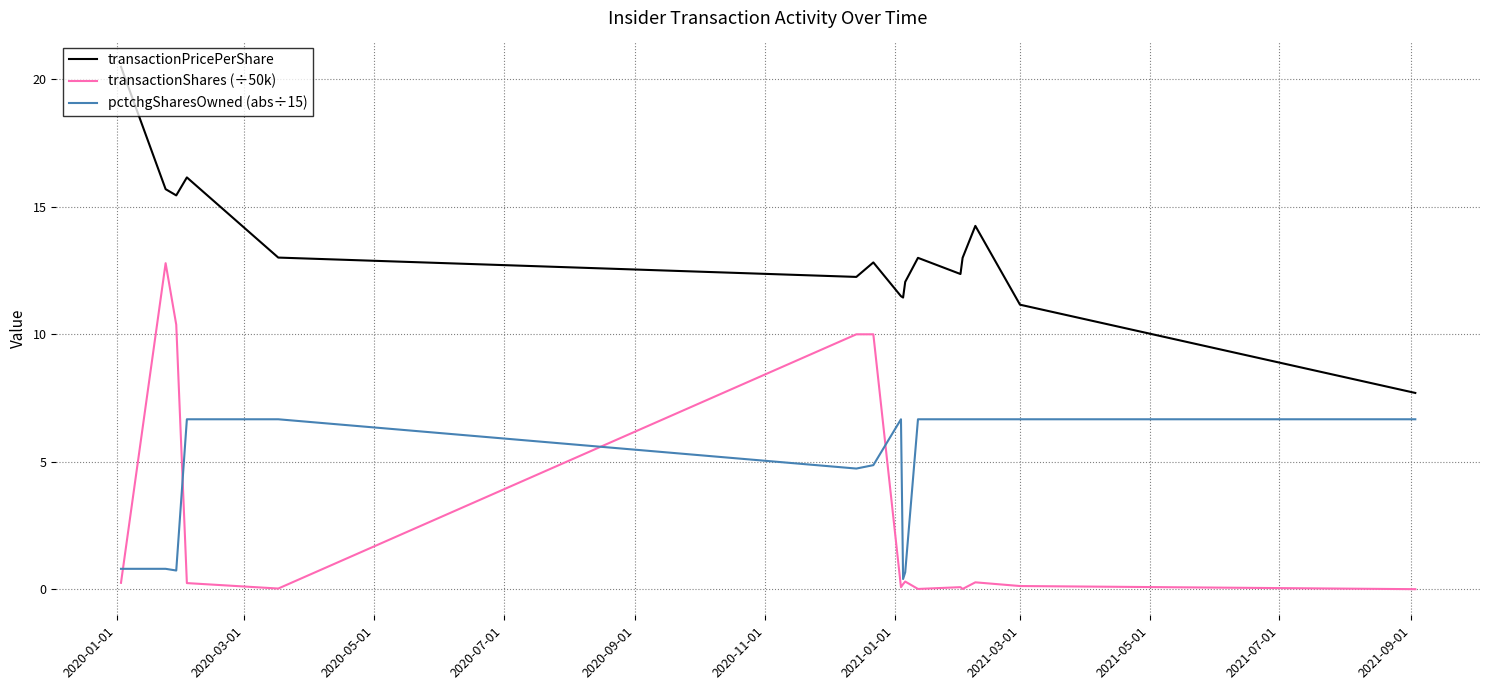

True or false: pctchgSharesOwned (abs÷15) and transactionPricePerShare intersect in this chart.

False